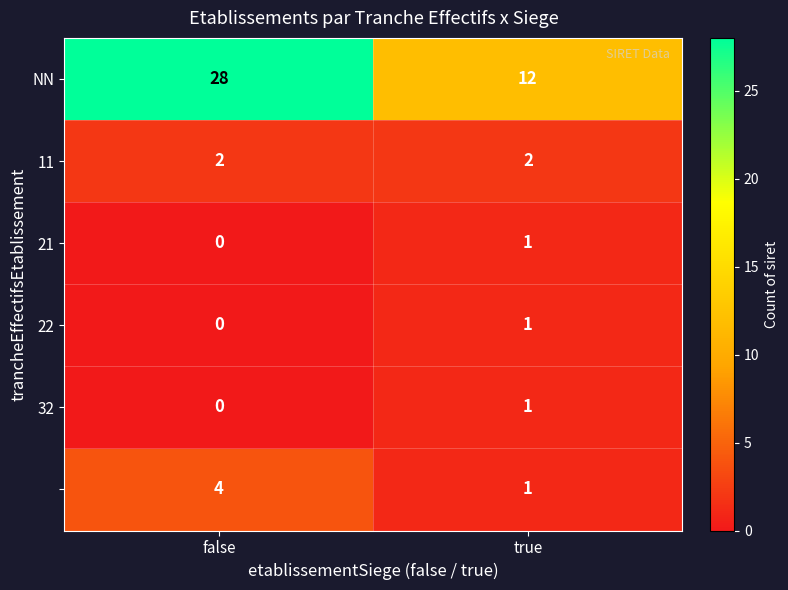

What is the spread (max minus min) of values at true?

11